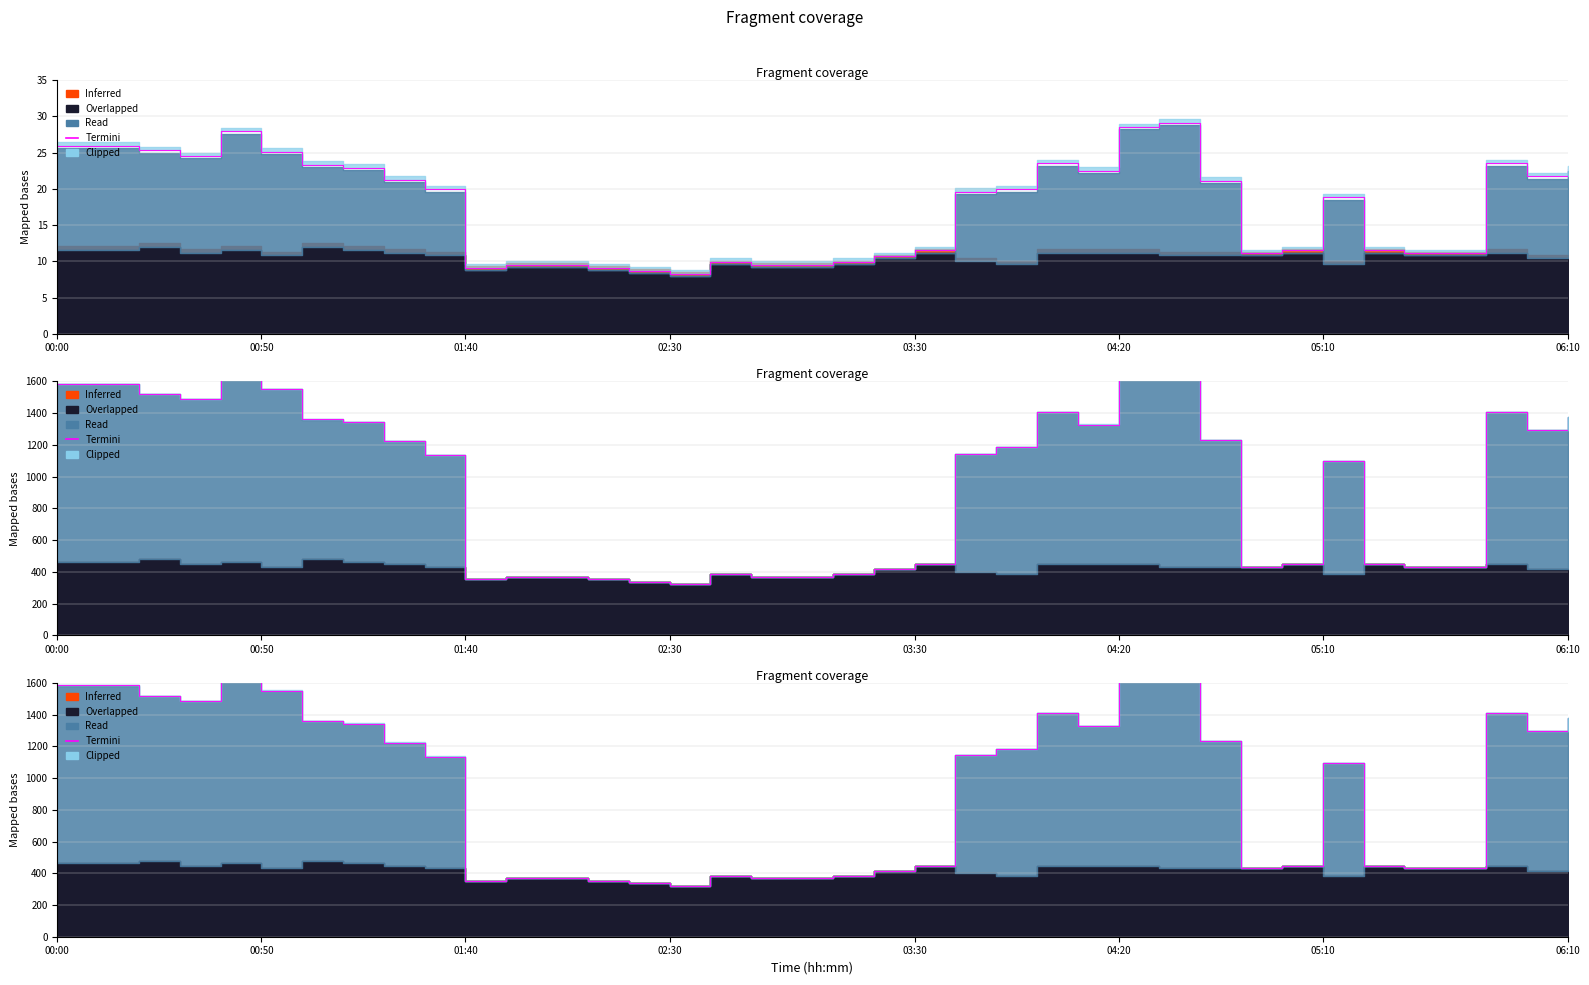

How many categories are shown in the chart?

38